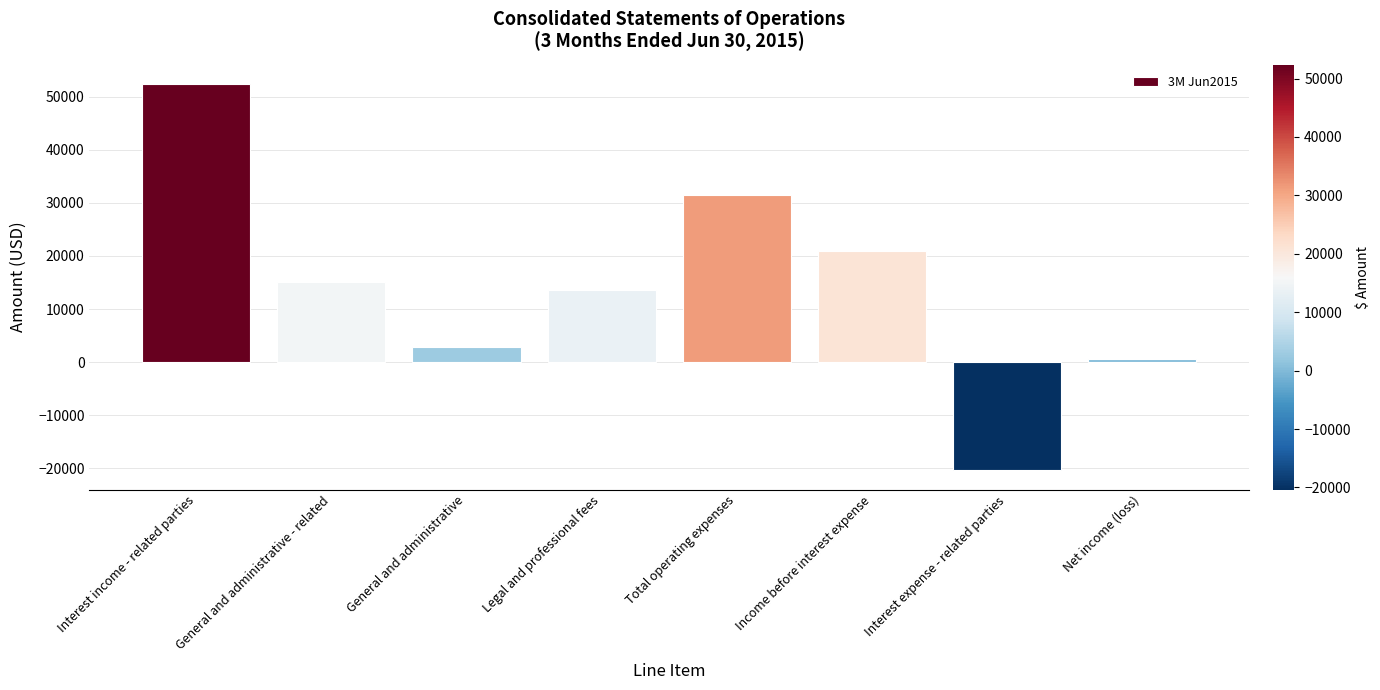

Approximately how many times larger is the value at General and administrative compared to General and administrative - related?

0.2